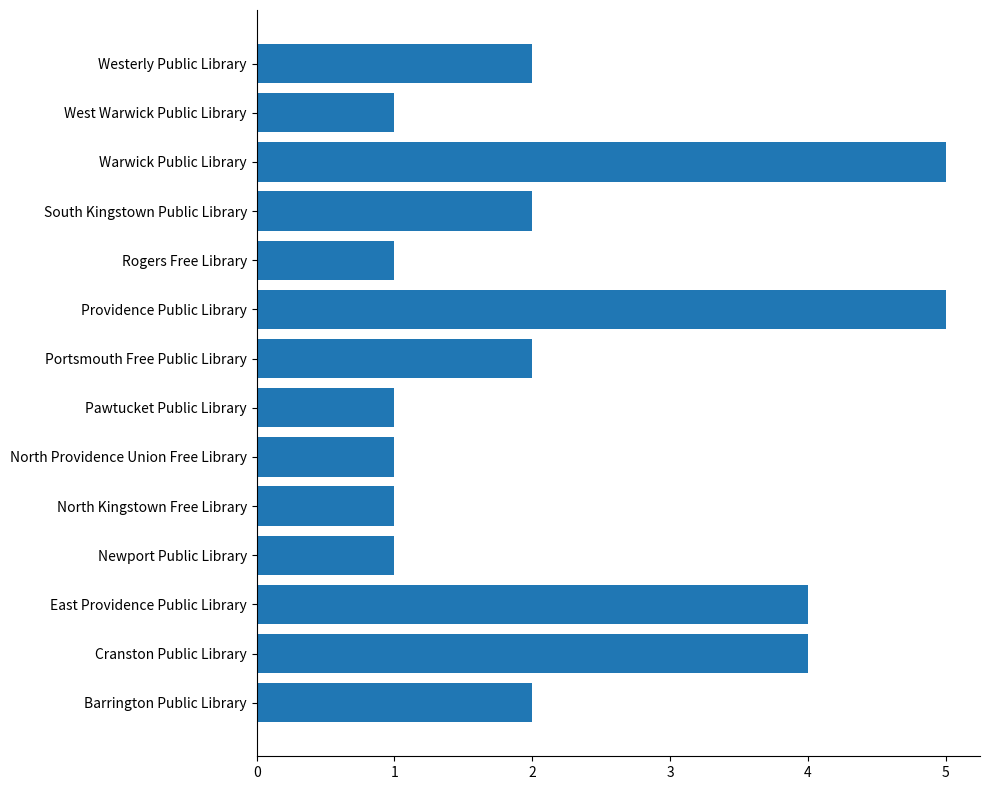

Are the bars horizontal?

Yes